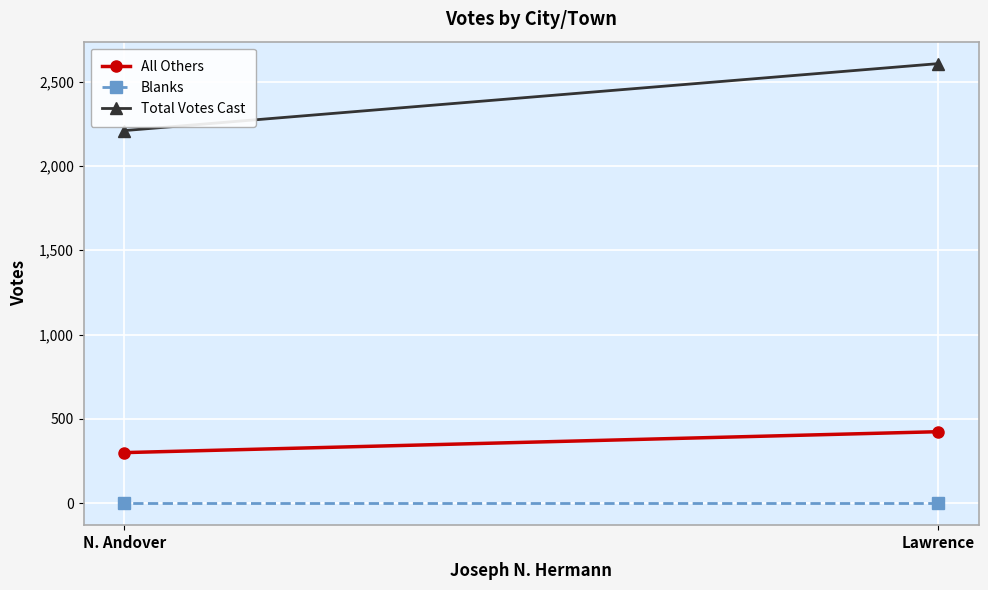

How many distinct data groups are displayed?

3